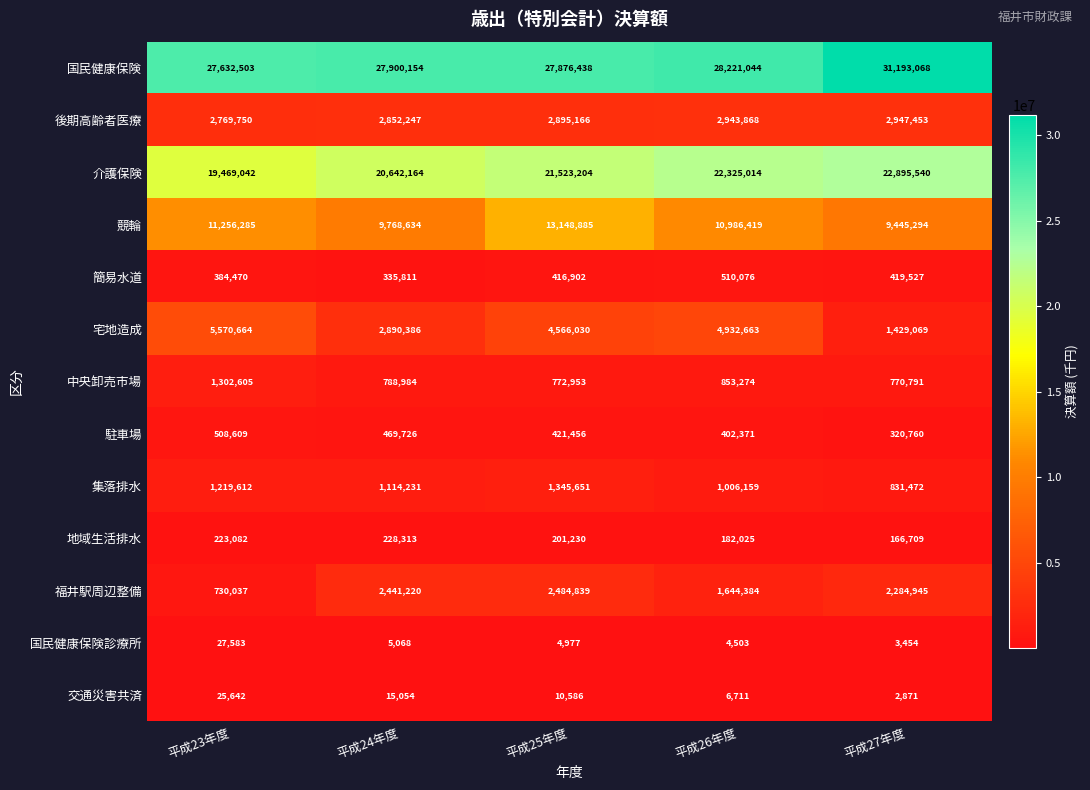

What is the sum of the 交通災害共済 values at 平成25年度 and 平成23年度?

36228